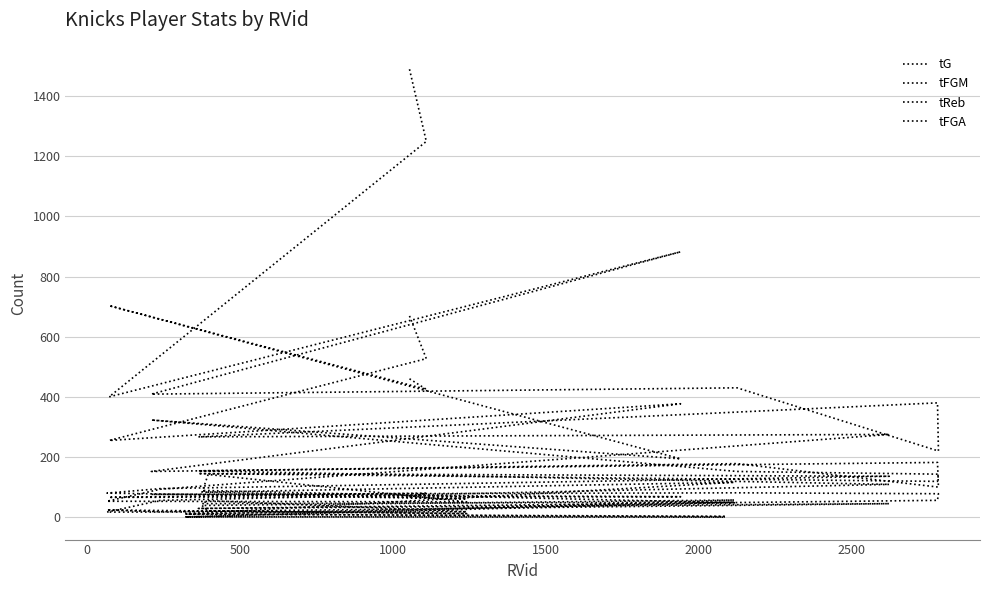

What are all the series names shown in the legend?

tG, tFGM, tReb, tFGA